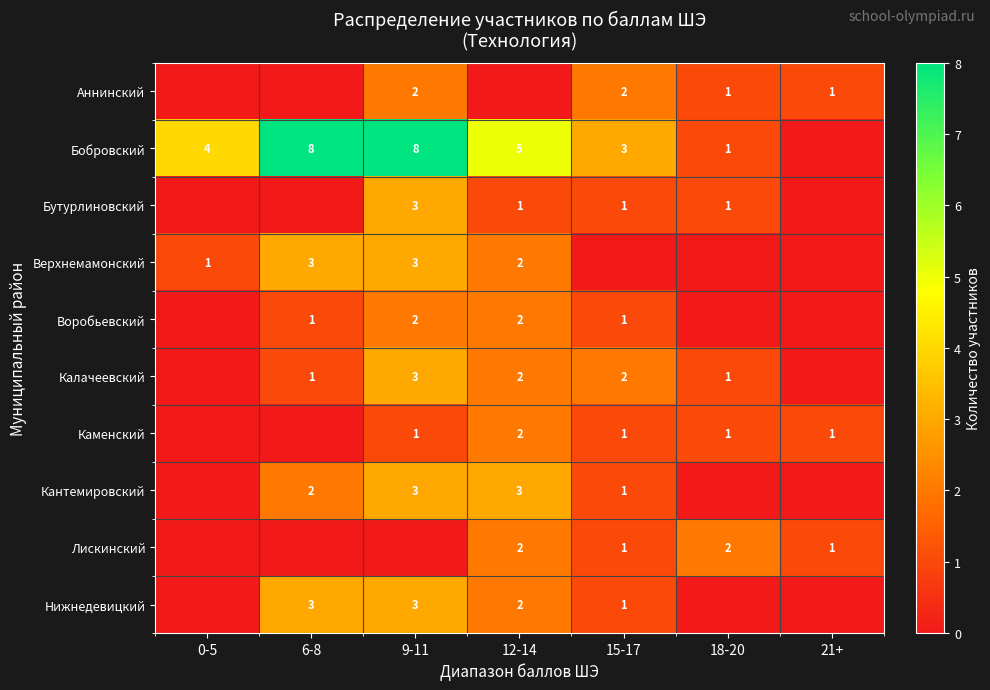

The value of Бобровский at 15-17 is 5. True or false?

False